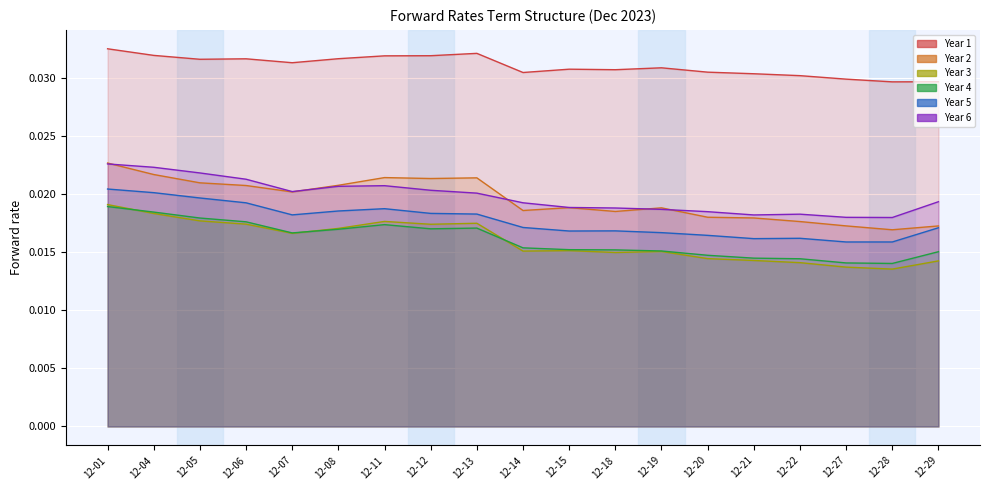

Rank the series by their maximum value, from highest to lowest.

Year 1, Year 2, Year 6, Year 5, Year 3, Year 4